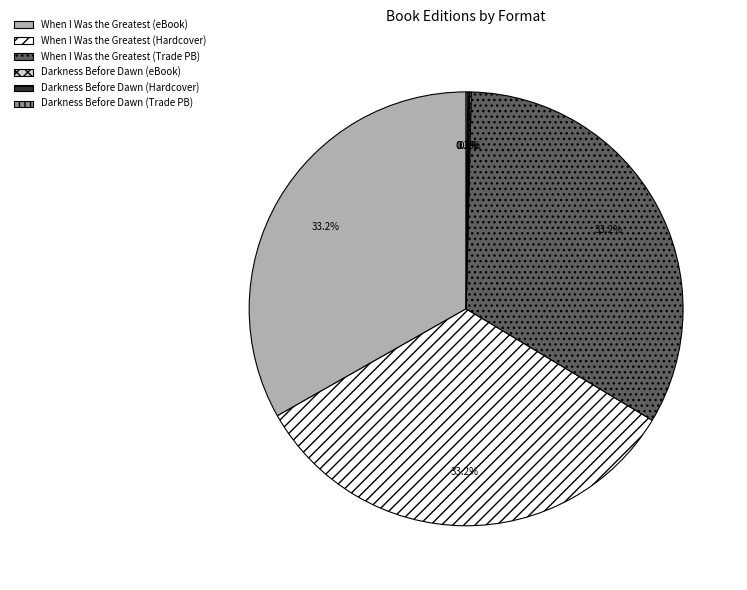

What is the ratio of the value at When I Was the Greatest (eBook) to the value at When I Was the Greatest (Hardcover)?

1.0